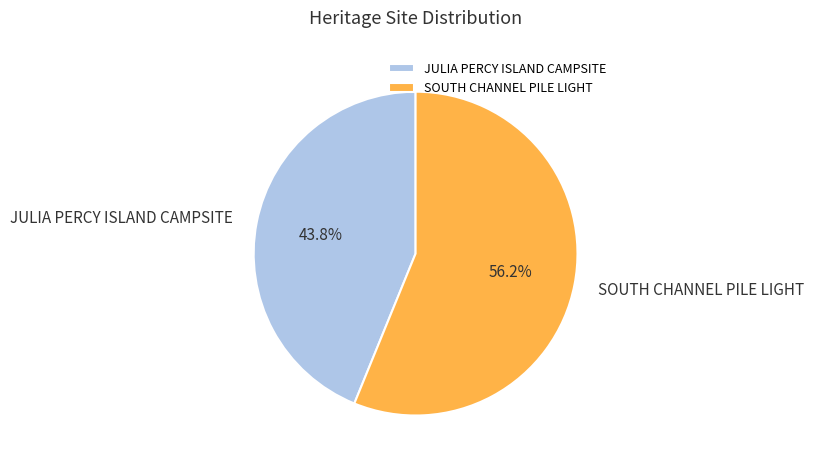

Is it true that JULIA PERCY ISLAND CAMPSITE is 44% of the pie?

True